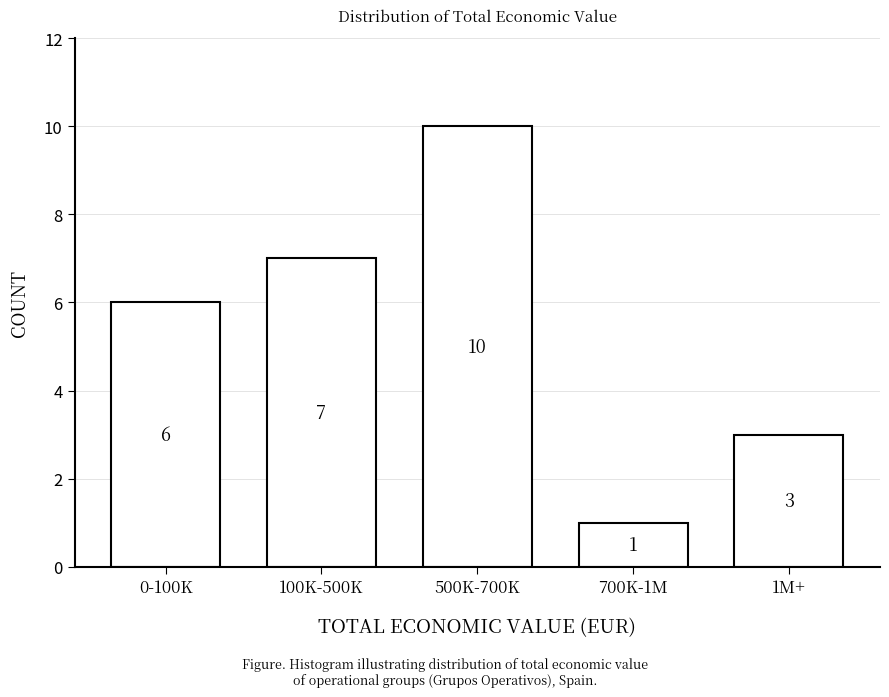

Reading right to left, extract all data points from this chart.

1M+=3	700K-1M=1	500K-700K=10	100K-500K=7	0-100K=6